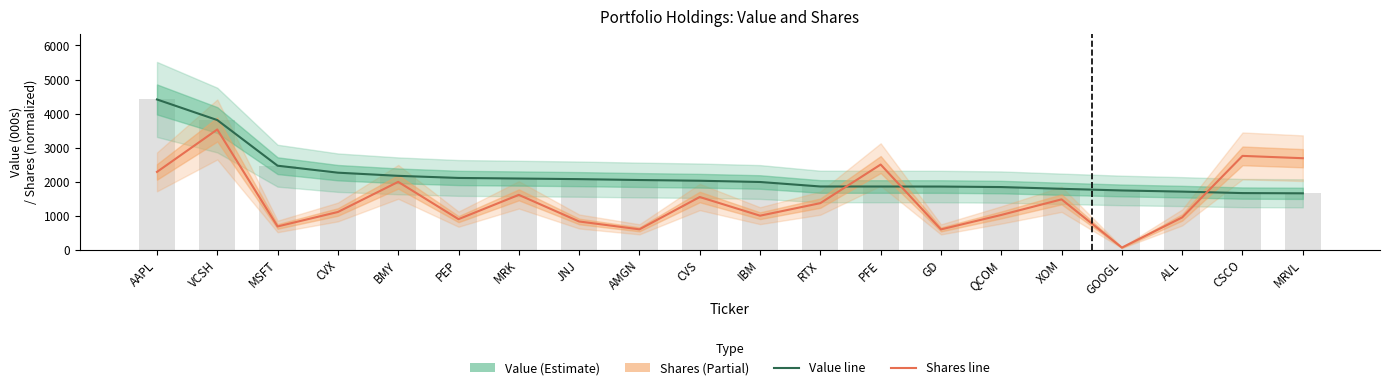

What is the approximate value of Shares at CVX?

1103.9